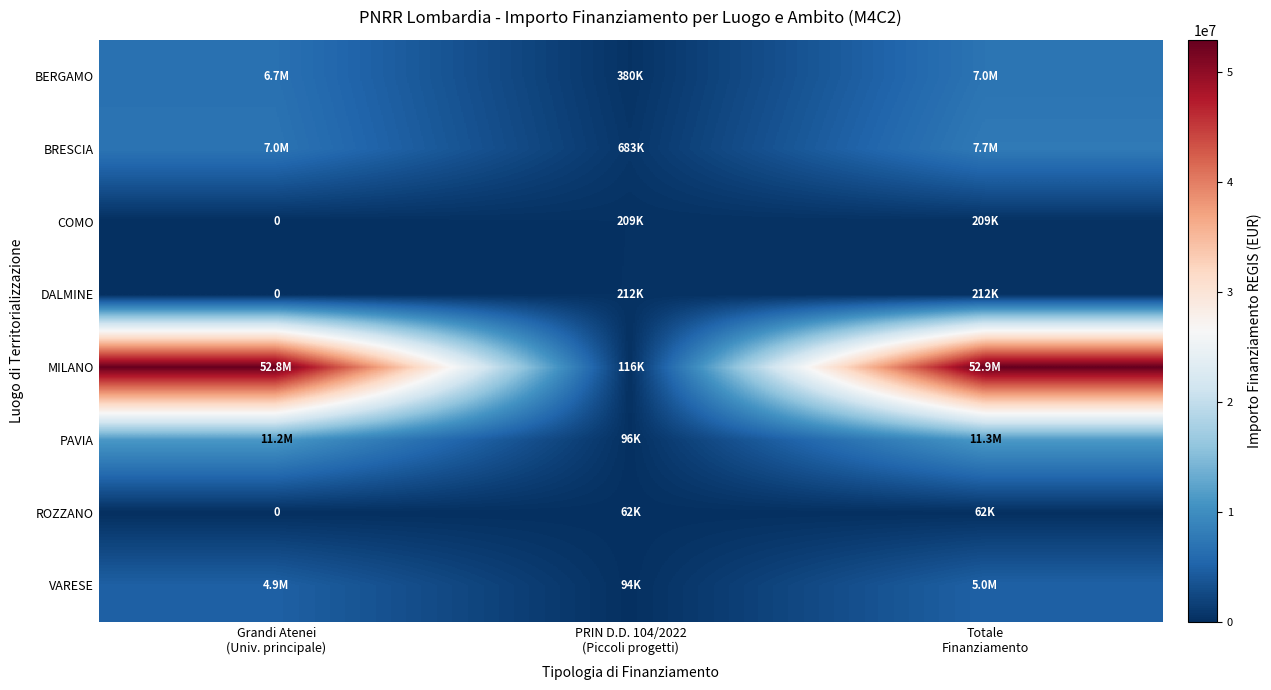

What is the approximate value of BRESCIA at PRIN D.D. 104/2022 (Piccoli progetti)?

682502.5